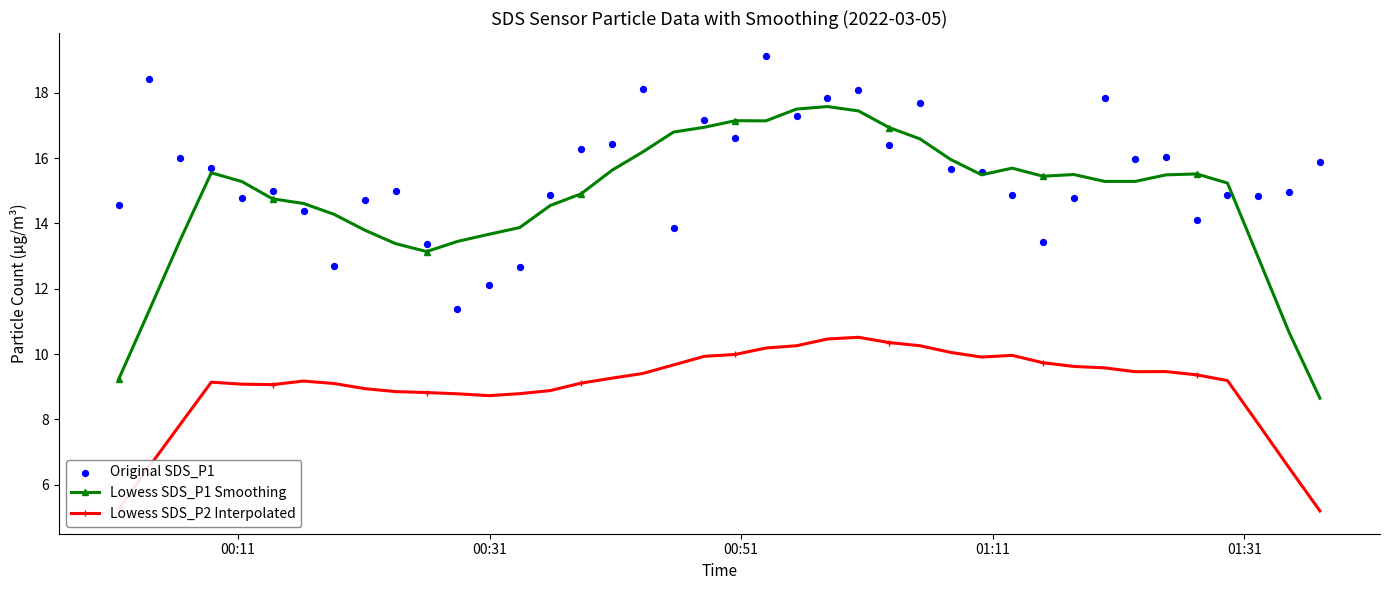

Which series reaches the minimum Y coordinate?

Lowess SDS_P2 Interpolated